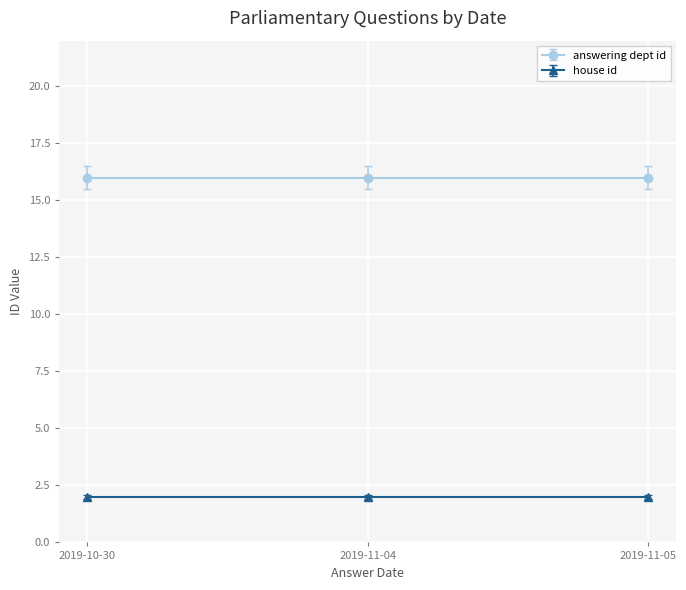

How many lines are shown in the chart?

2